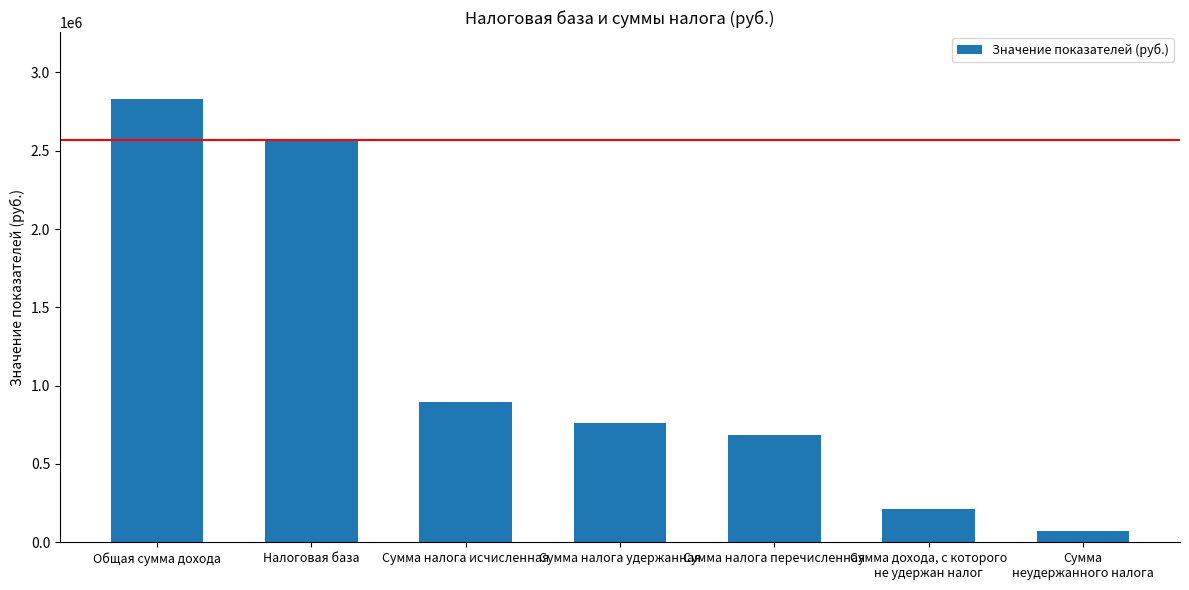

At which category does the chart reach its peak across all series?

Общая сумма дохода